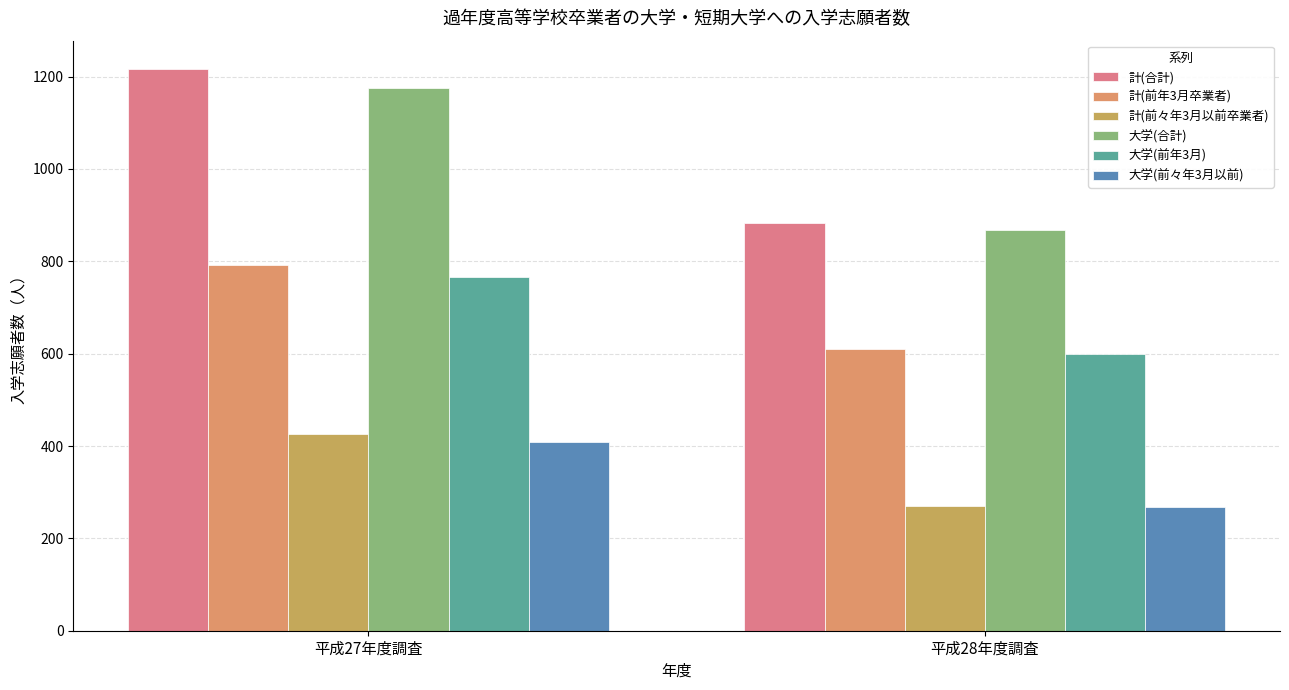

How many bars are there in each group?

6